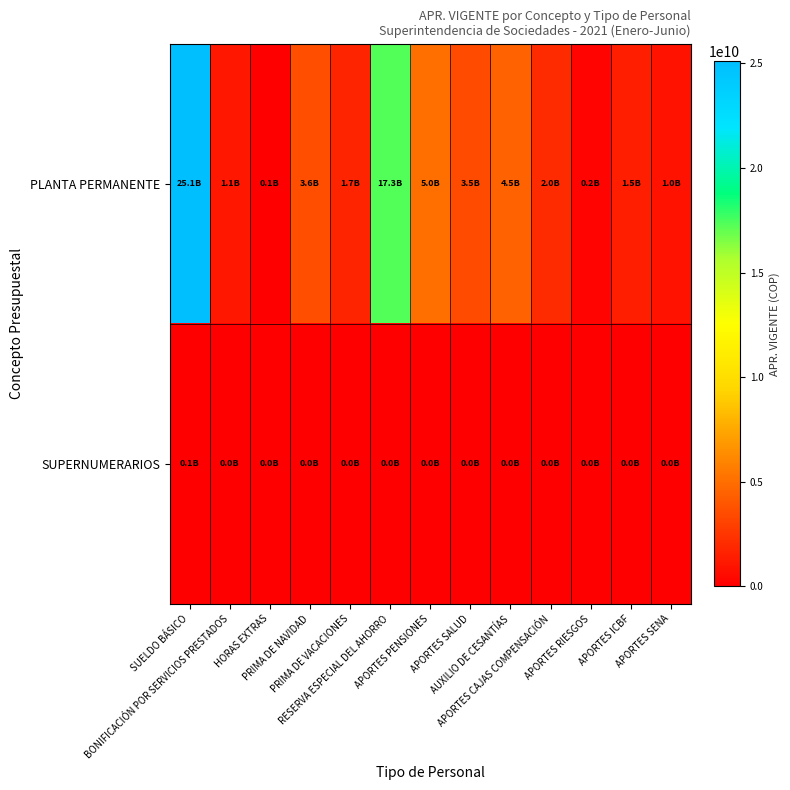

Which has a higher value, APORTES ICBF or BONIFICACIÓN POR SERVICIOS PRESTADOS?

APORTES ICBF